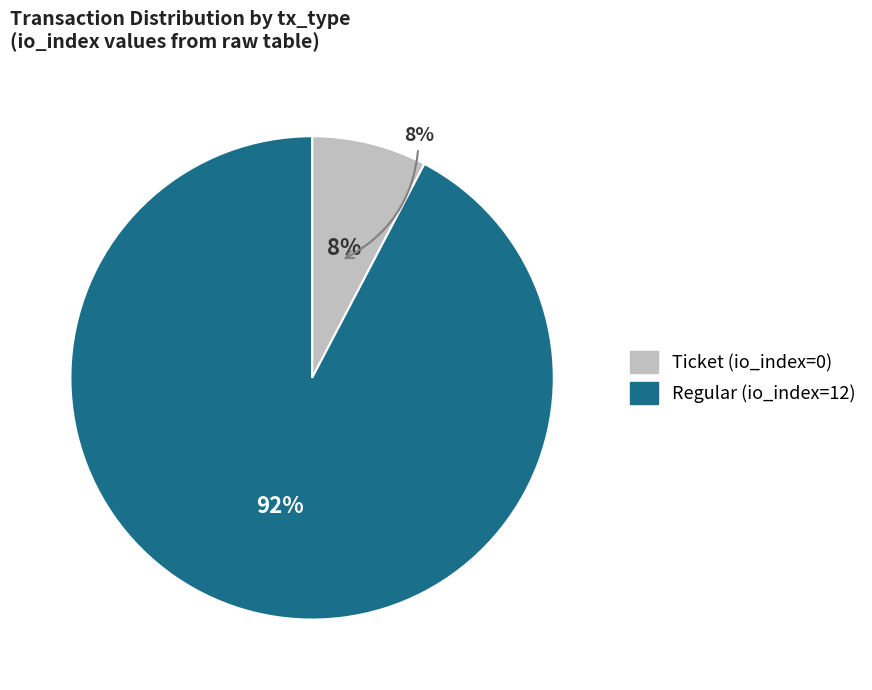

Which has a higher value, Ticket (io_index=0) or Regular (io_index=12)?

Regular (io_index=12)